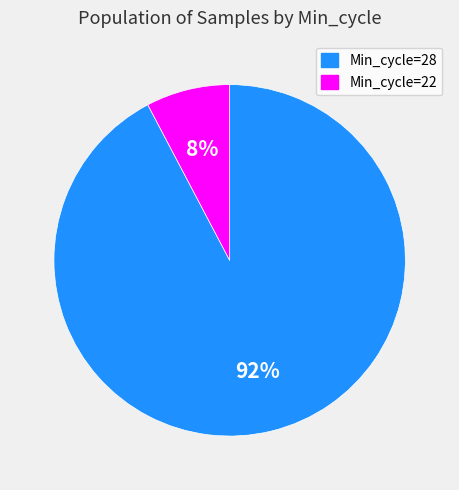

What is the largest slice in the pie chart?

Min_cycle=28